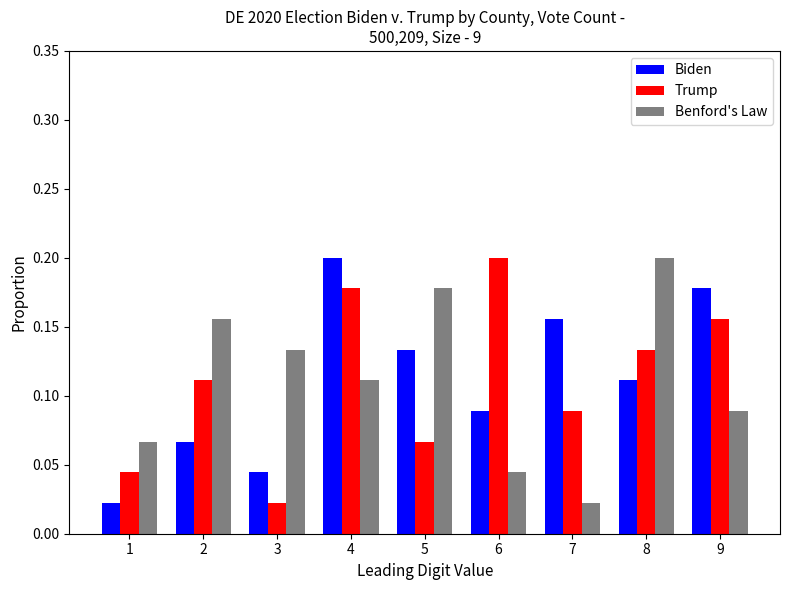

Rank the categories by Trump value from lowest to highest.

3, 1, 5, 7, 2, 8, 9, 4, 6